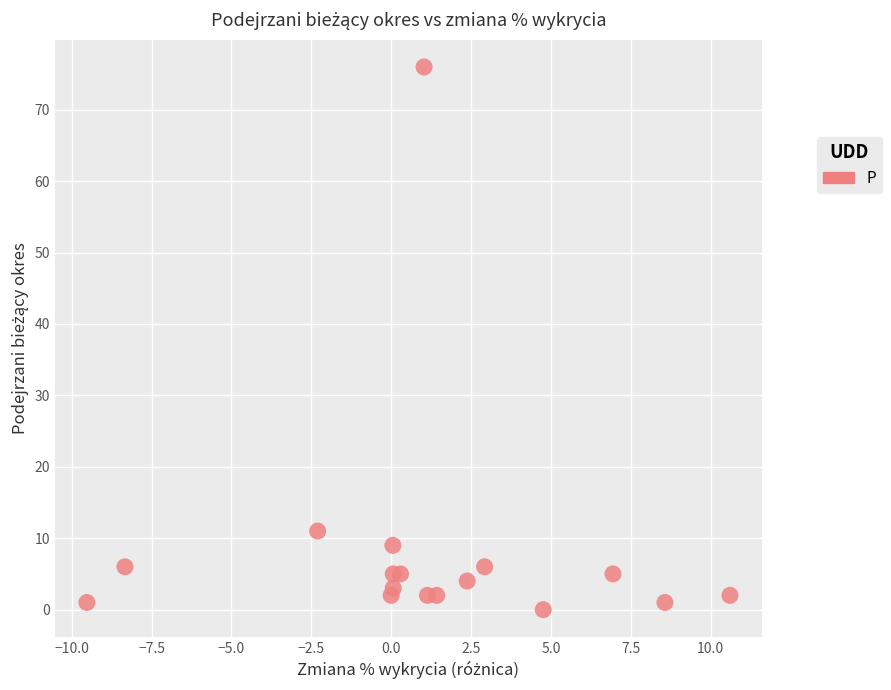

What Y value in the scatter plot is closest to 38?

11